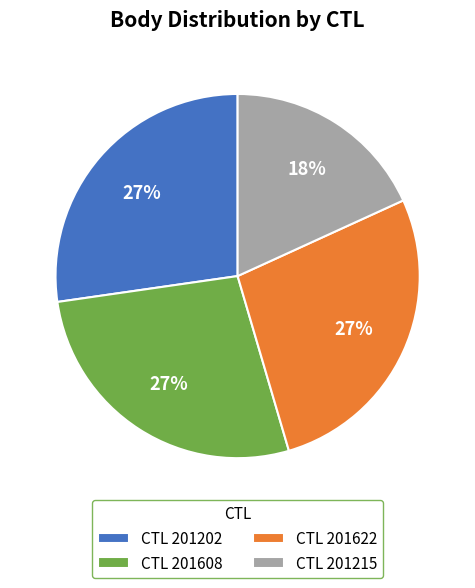

Count the number of slices in the pie.

4